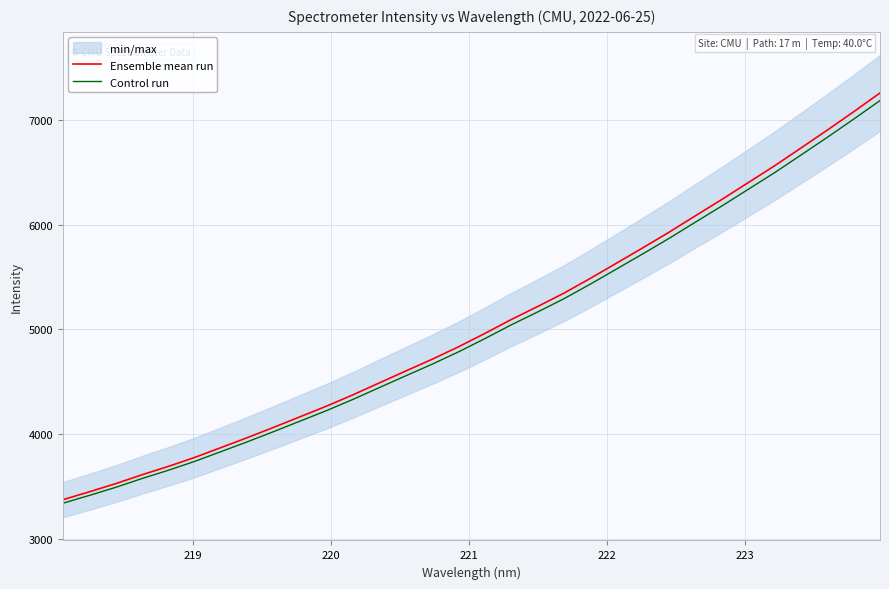

What is the highest value of the Ensemble mean run series?

7259.5